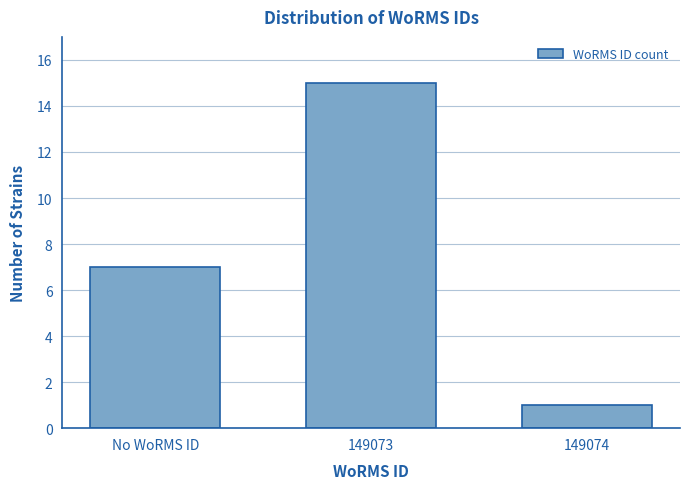

Reading right to left, transcribe all the data shown in this chart.

1	15	7